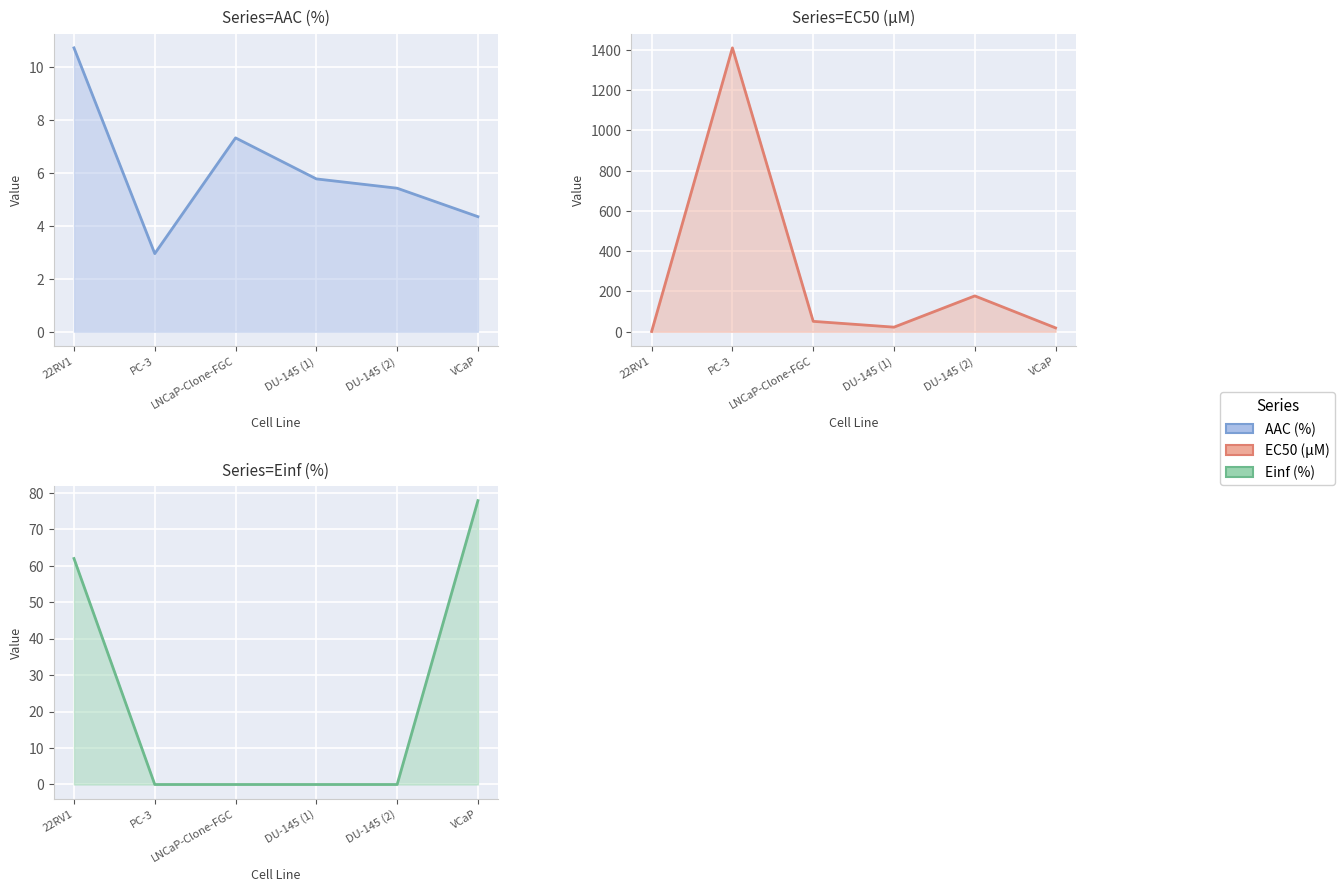

True or false: AAC (%) and Einf (%) cross at least once.

True